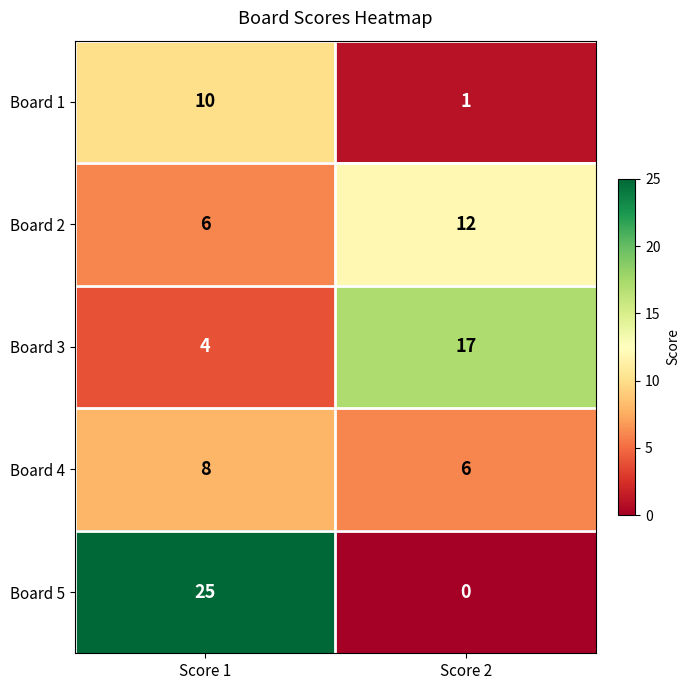

What is the spread (max minus min) of values at Score 1?

21